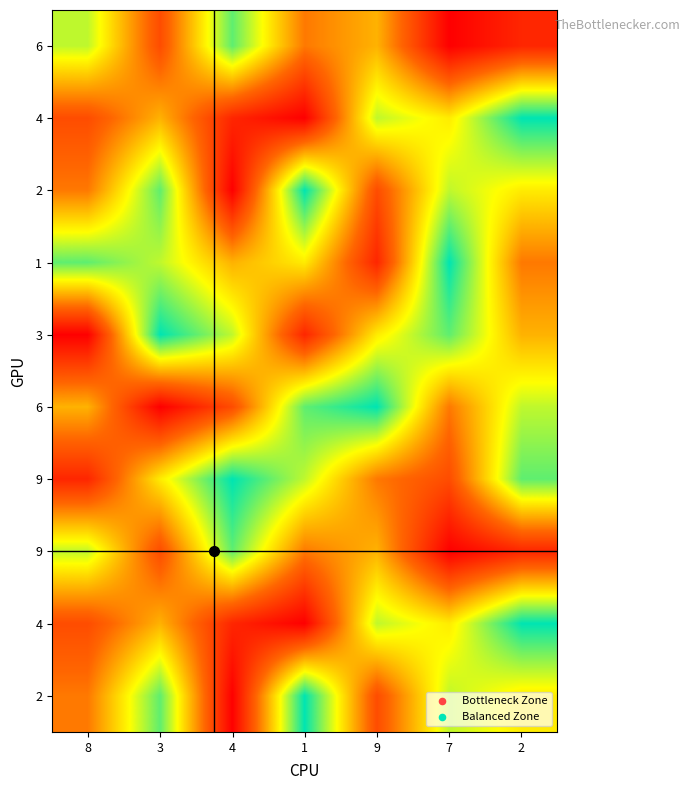

What is the smallest value displayed?

1